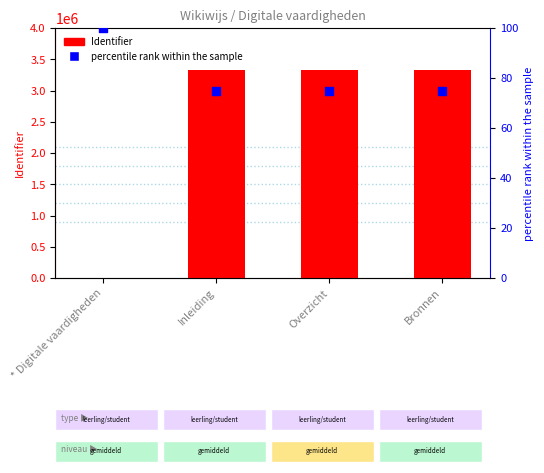

Which series has the largest total across all categories?

Identifier (count)